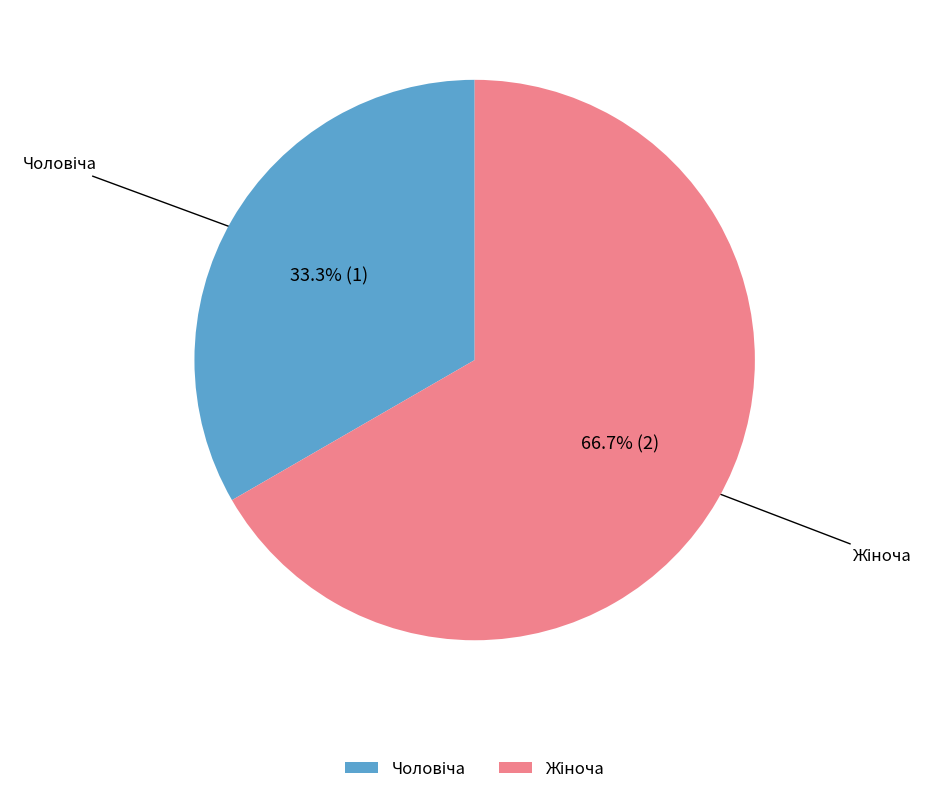

Is there a majority slice in this chart?

Yes